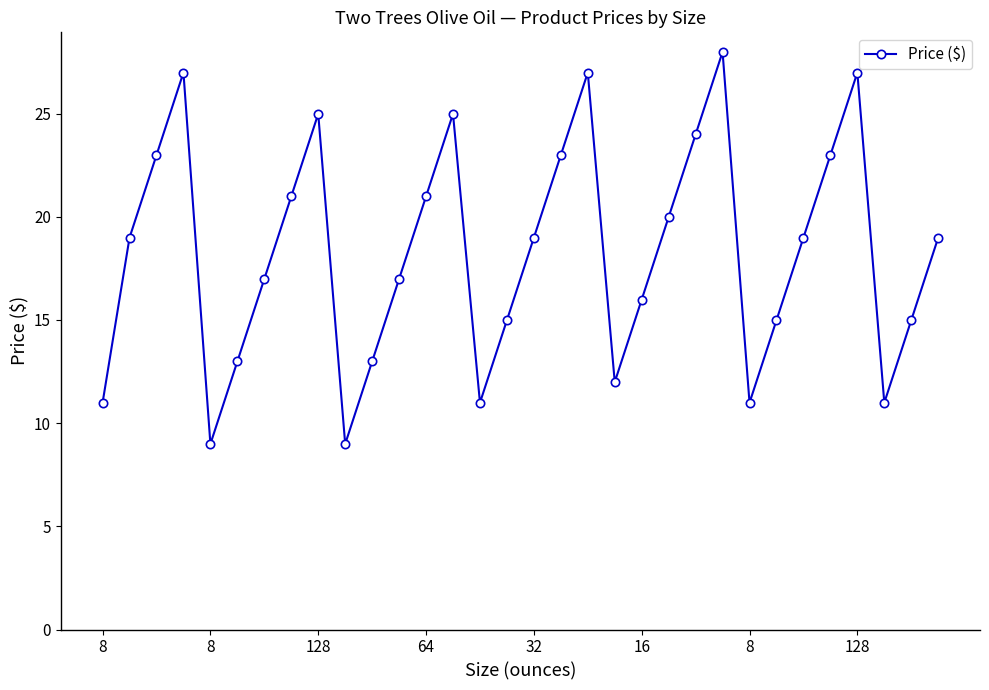

How many lines are shown in the chart?

1